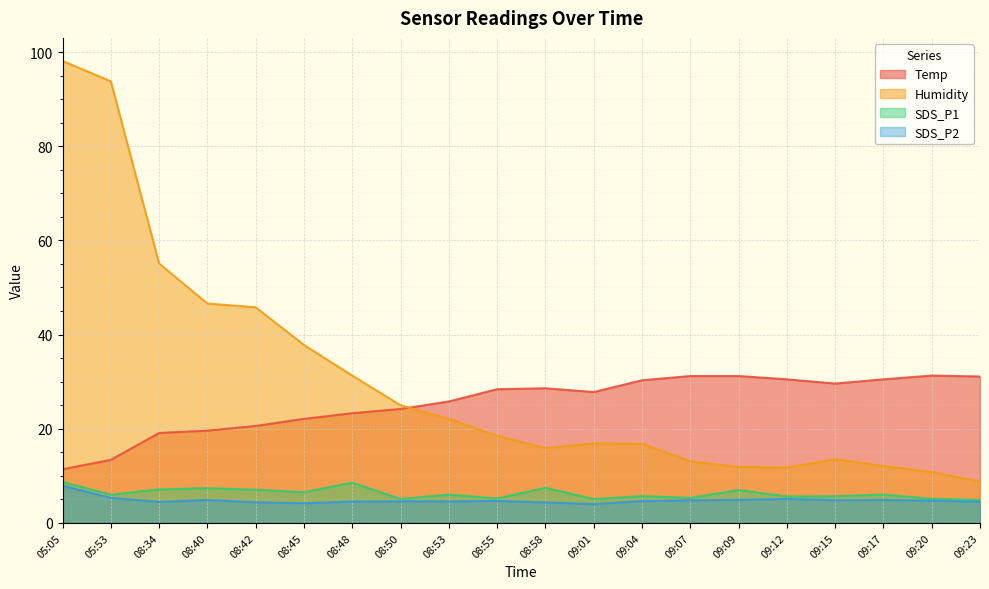

What is the difference between the SDS_P2 values at 08:50 and 09:20?

0.1